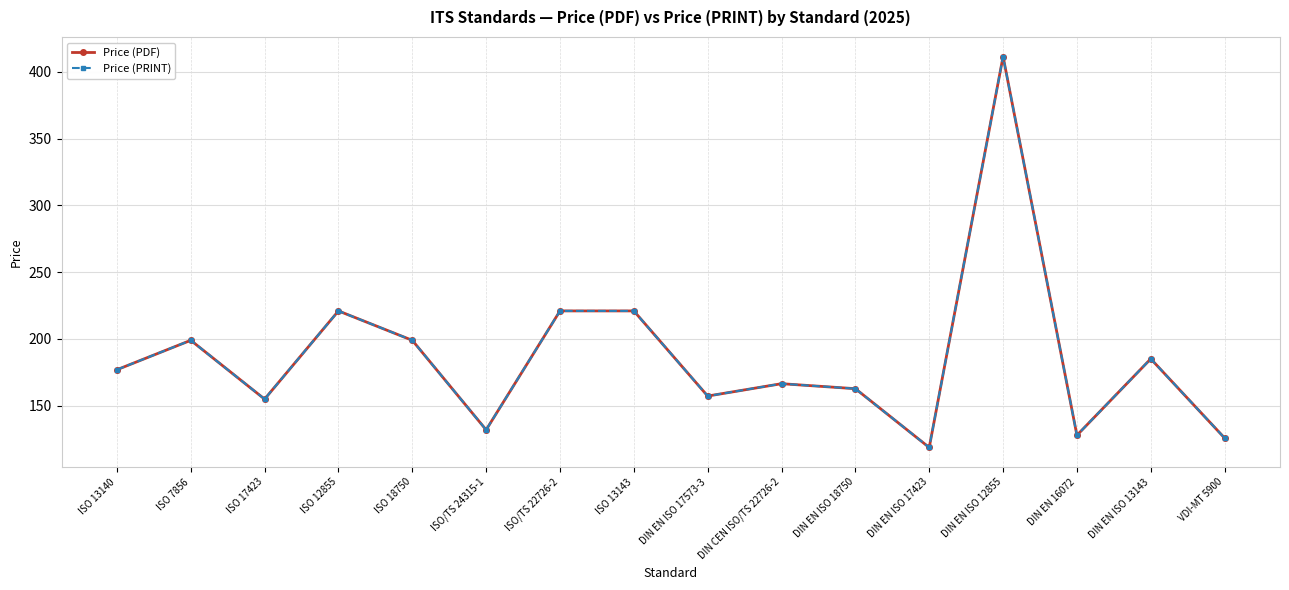

What is the difference between the maximum and second lowest values in the Price (PRINT) series?

285.5